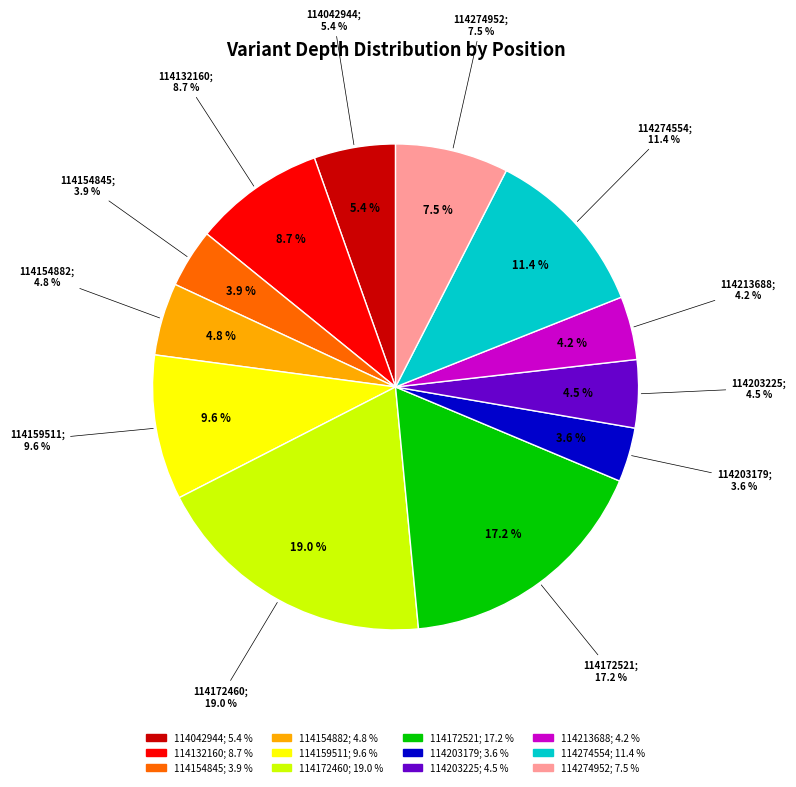

What portion of the pie excludes 114159511?

90.4%